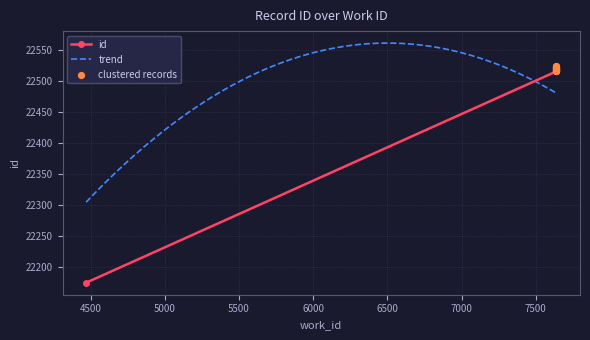

Approximately how many times larger is the value at 7640 compared to 7640?

1.0